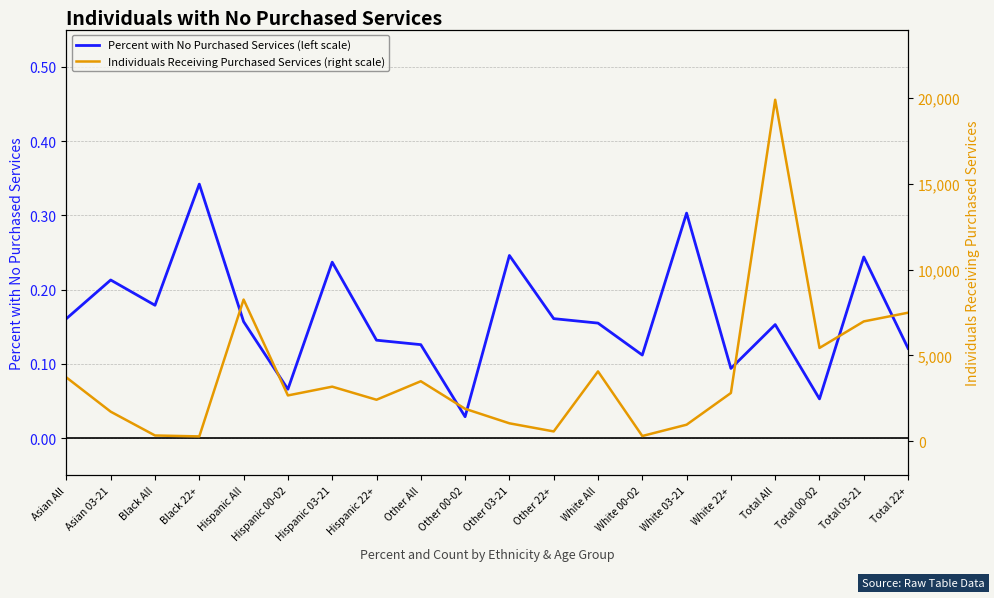

True or false: Individuals Receiving Purchased Services (right scale) and Percent with No Purchased Services (left scale) cross at least once.

False